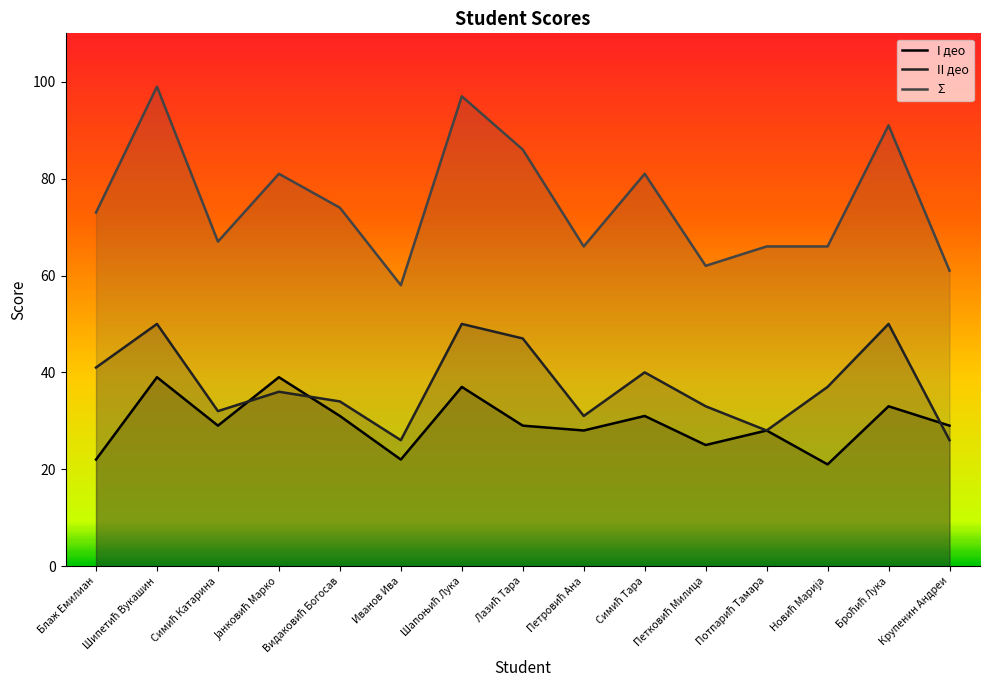

Which series has the largest range (max minus min)?

Σ